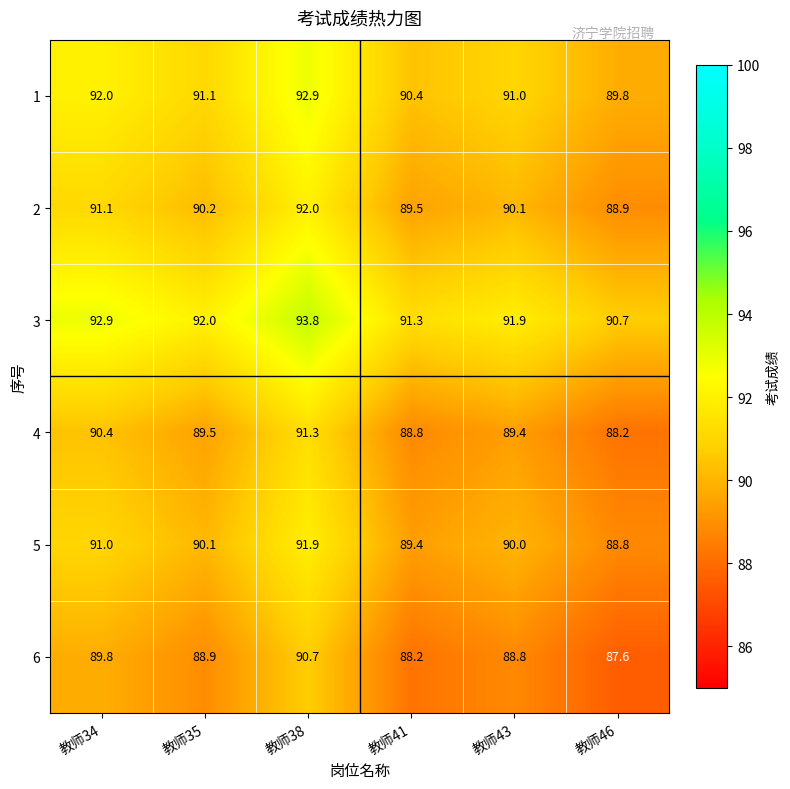

What is the spread (max minus min) of values at 教师43?

3.1